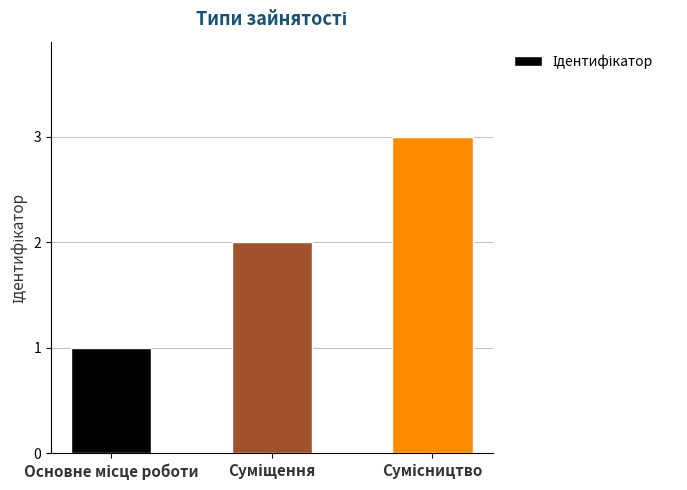

What is the greatest value displayed?

3